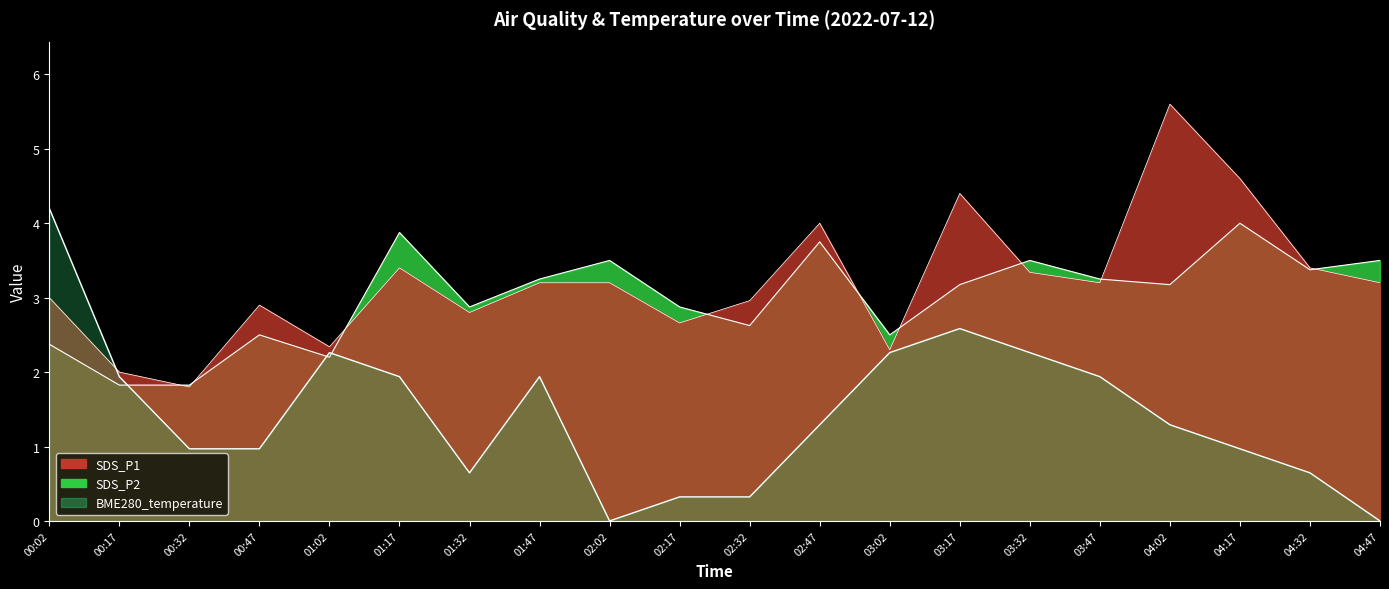

What are all the series names shown in the legend?

SDS_P1, SDS_P2, BME280_temperature